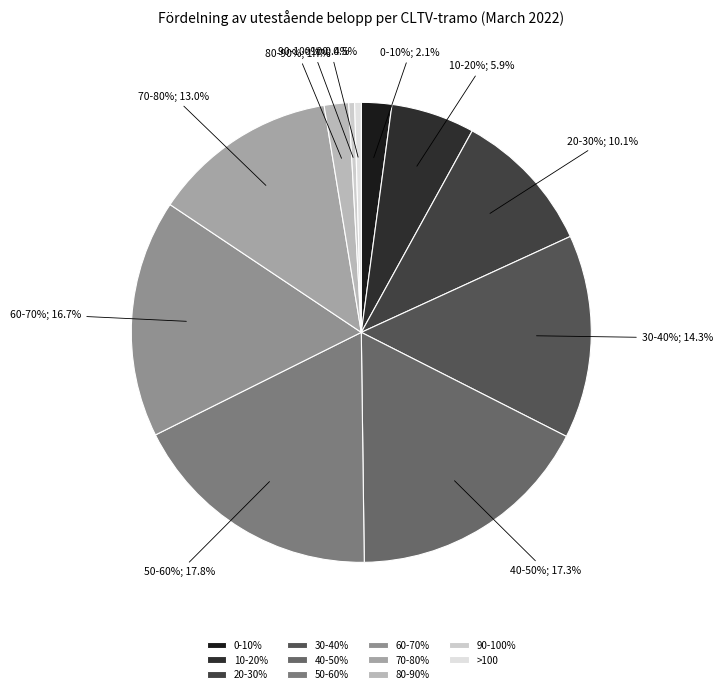

The 70-80% slice represents 13% of the pie. True or false?

True